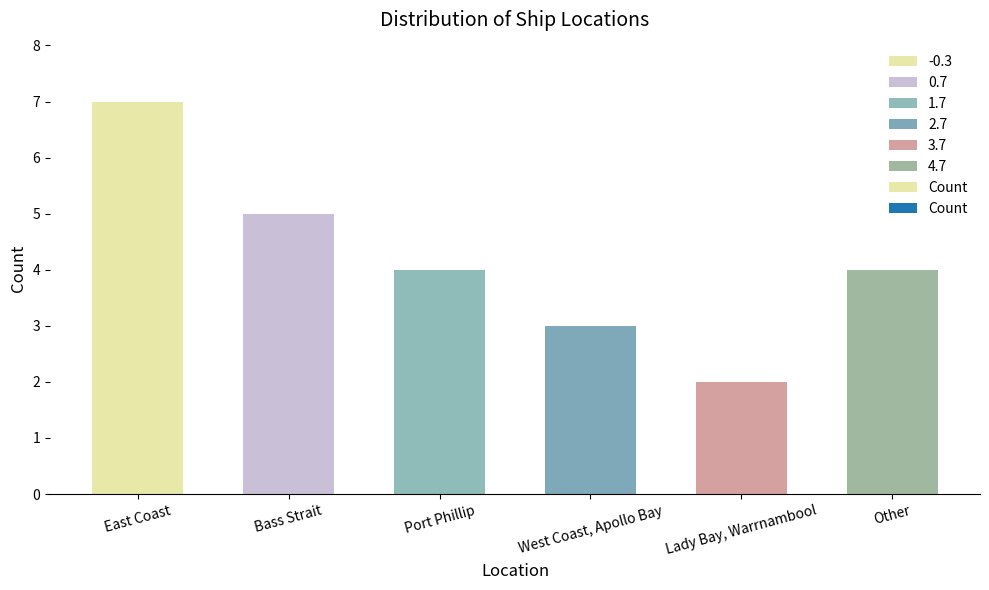

Count the number of data series in this chart.

1